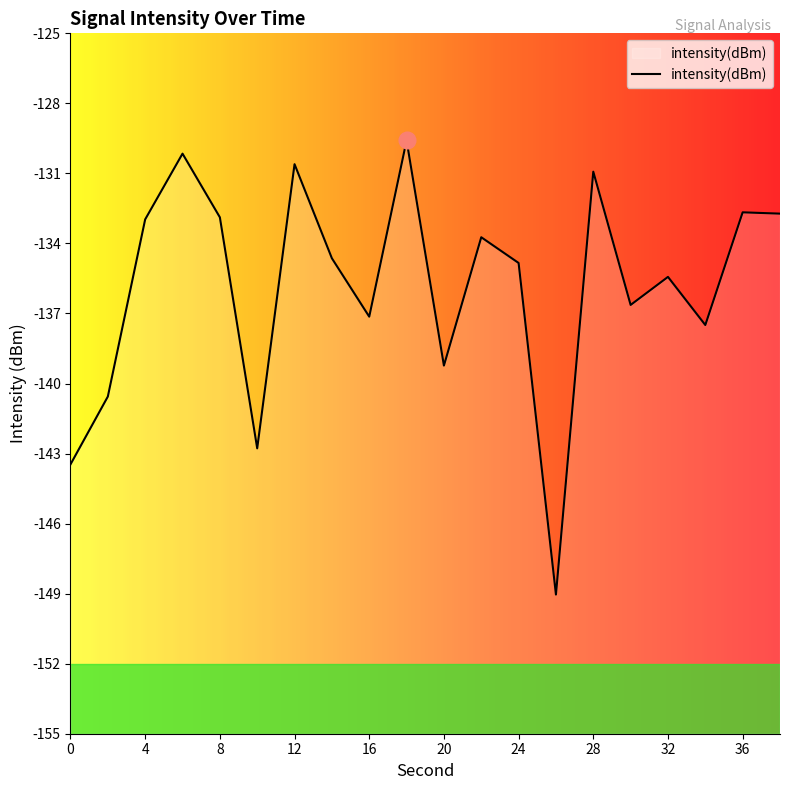

List the labels in order of value, smallest first.

26, 0, 10, 2, 20, 34, 16, 30, 32, 24, 14, 22, 4, 8, 38, 36, 28, 12, 6, 18